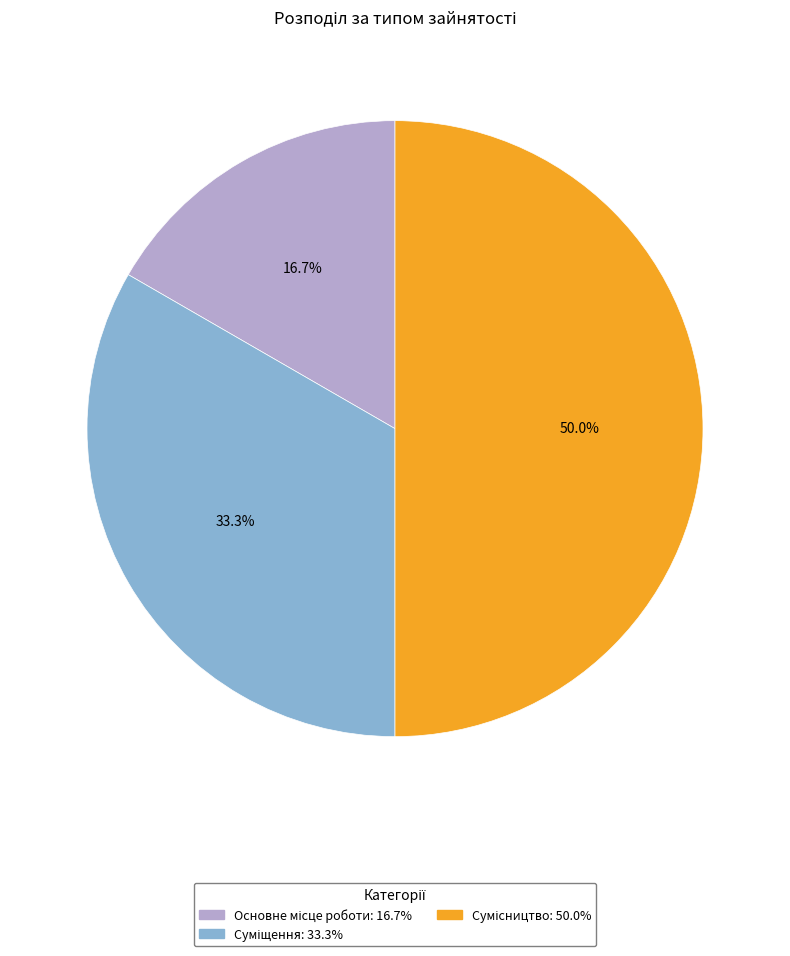

Is the sum of Суміщення and Основне місце роботи greater than half?

No